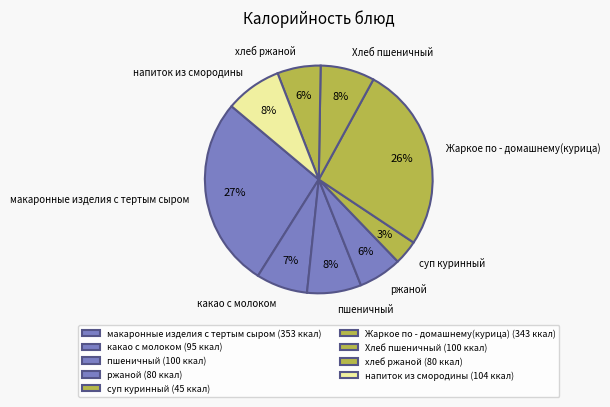

True or false: ржаной accounts for 1% of the total.

False